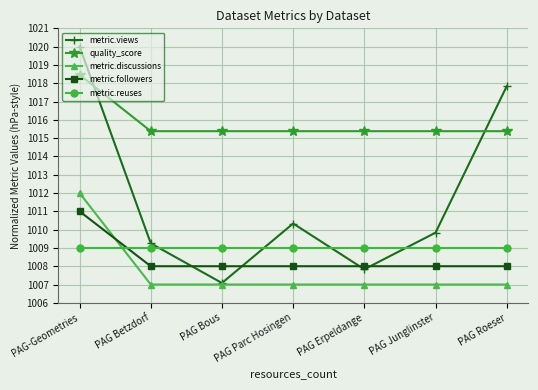

How many lines are shown in the chart?

5